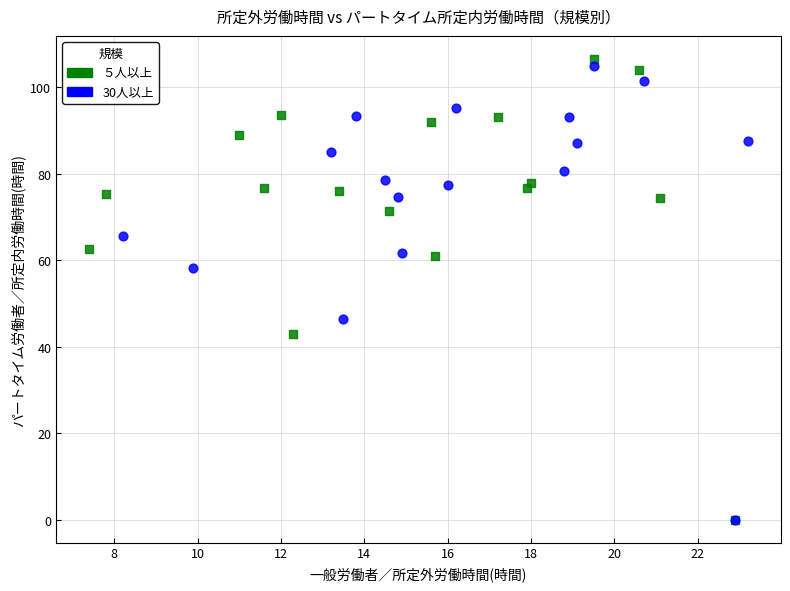

What are all the series names shown in the legend?

５人以上, 30人以上